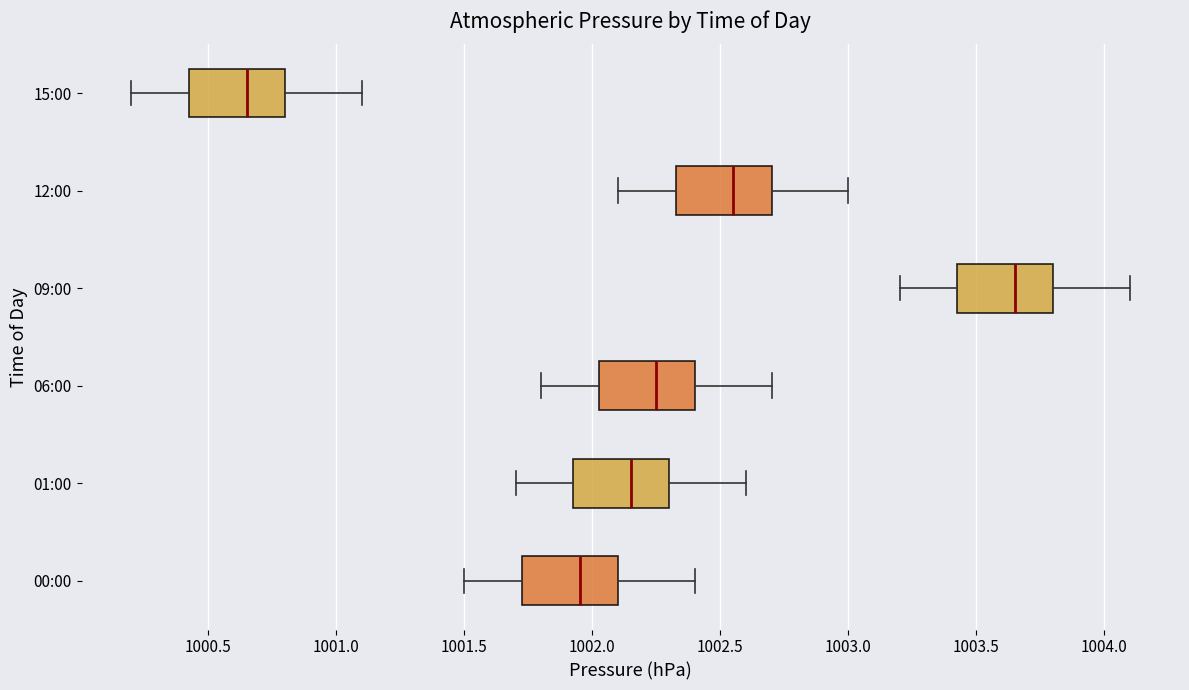

Reading bottom to top, transcribe this box plot: for each box, give where its median line is, the range the box spans, and where its two whiskers end, as read against the x-axis. The values are not printed on the chart, so give them approximately, as read against the axis.

00:00: median 1001.95, box 1001.75 to 1002.10, whiskers 1001.50 to 1002.40
01:00: median 1002.15, box 1001.95 to 1002.30, whiskers 1001.70 to 1002.60
06:00: median 1002.25, box 1002.05 to 1002.40, whiskers 1001.80 to 1002.70
09:00: median 1003.65, box 1003.45 to 1003.80, whiskers 1003.20 to 1004.10
12:00: median 1002.55, box 1002.35 to 1002.70, whiskers 1002.10 to 1003.00
15:00: median 1000.65, box 1000.45 to 1000.80, whiskers 1000.20 to 1001.10